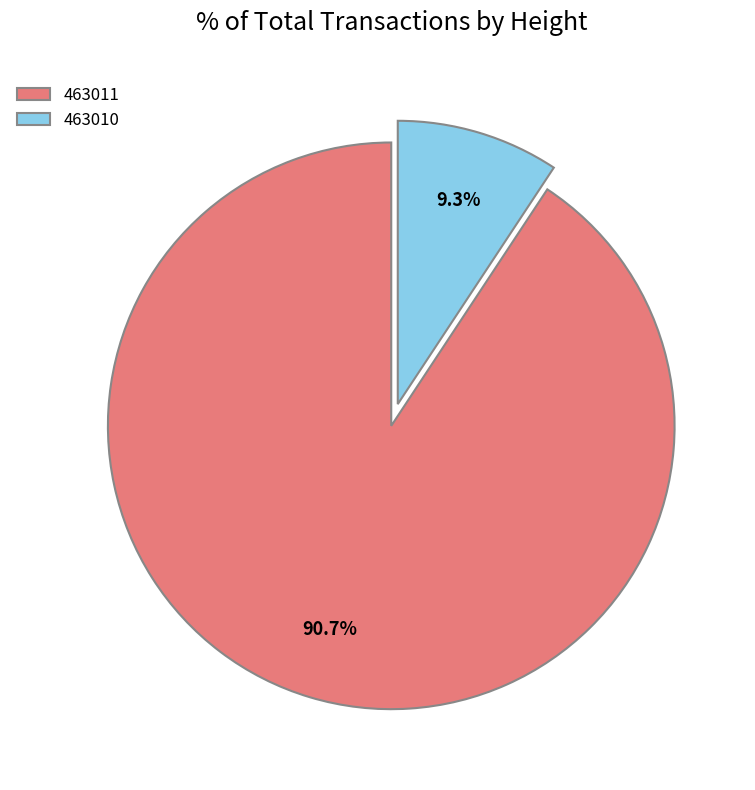

How many slices are in this pie chart?

2